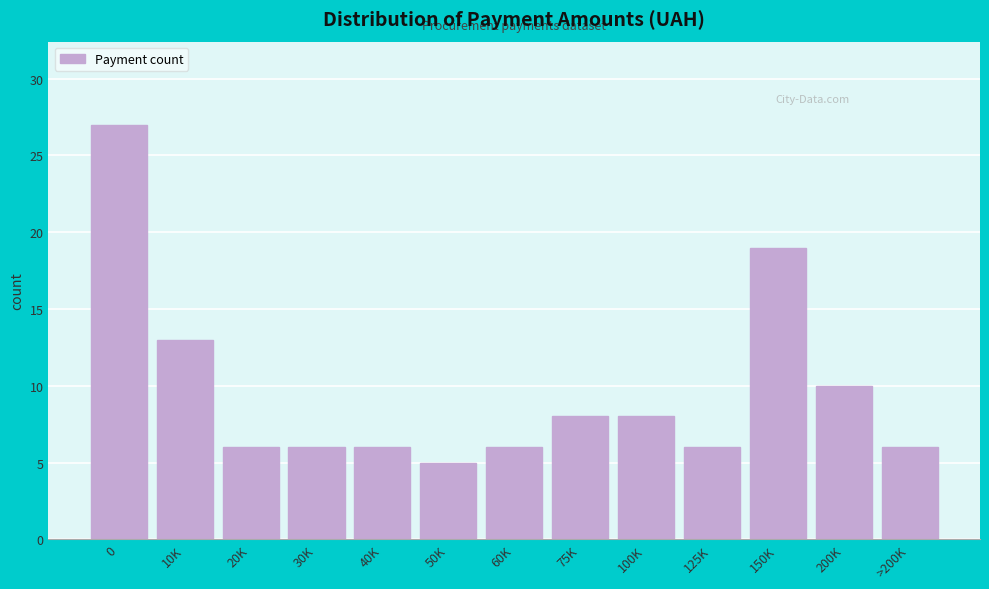

Reading left to right, list all the values displayed in this chart.

0=27	10K=13	20K=6	30K=6	40K=6	50K=5	60K=6	75K=8	100K=8	125K=6	150K=19	200K=10	>200K=6